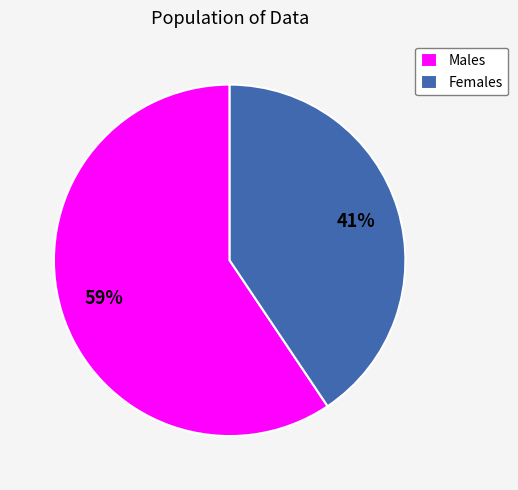

To the nearest percent, what is the combined percentage of Females and Males?

100%